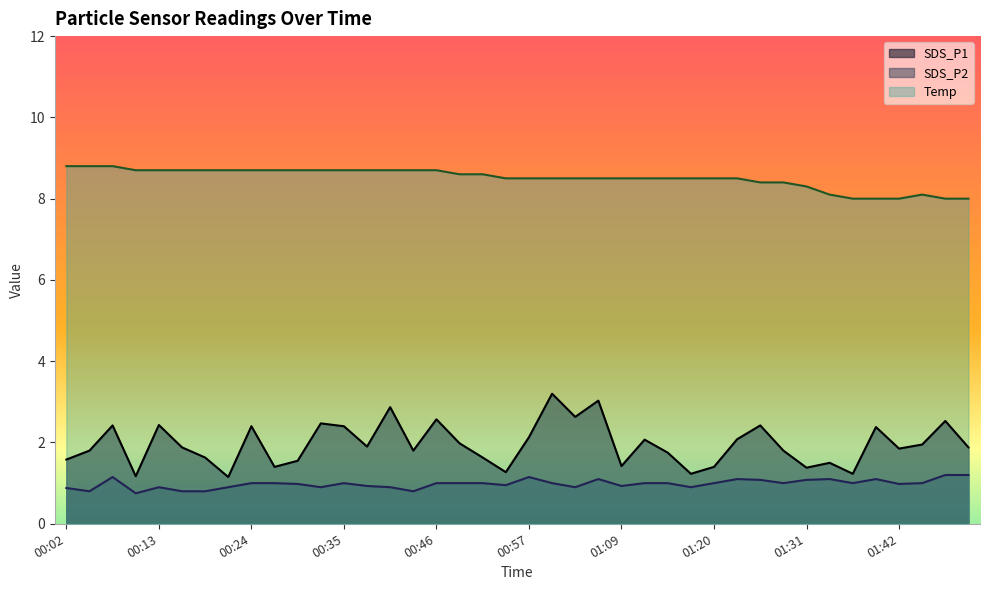

What is the spread (max minus min) of values at 00:46?

7.7